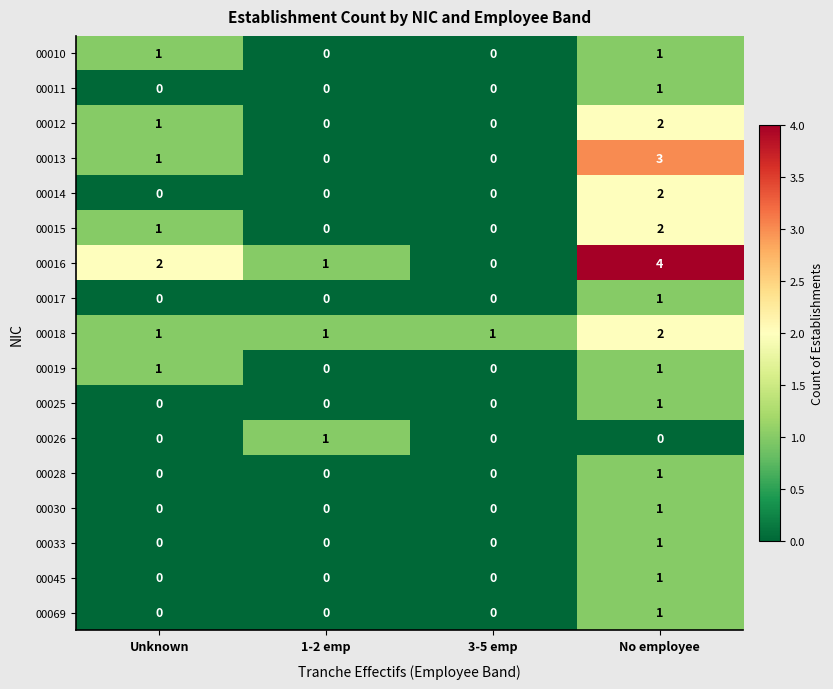

What is the maximum value shown in the chart?

4